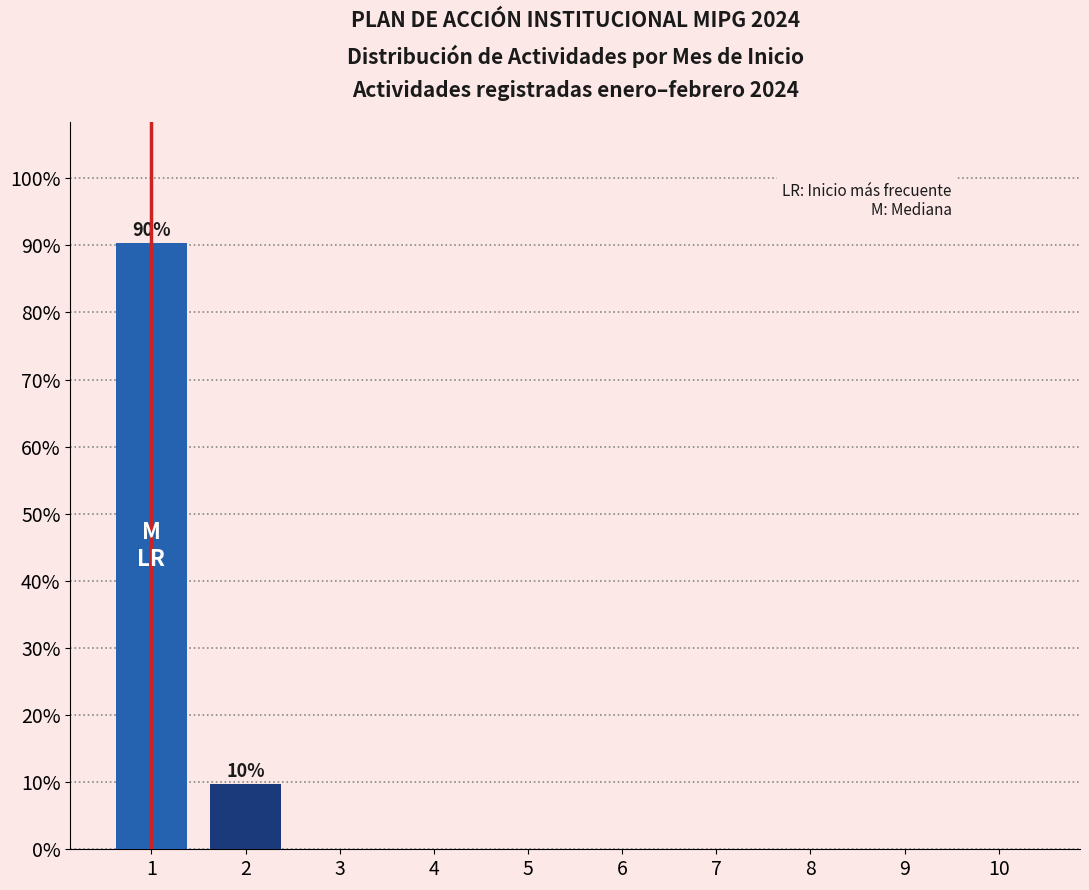

What is the change in value from 2 to 9?

-9.7